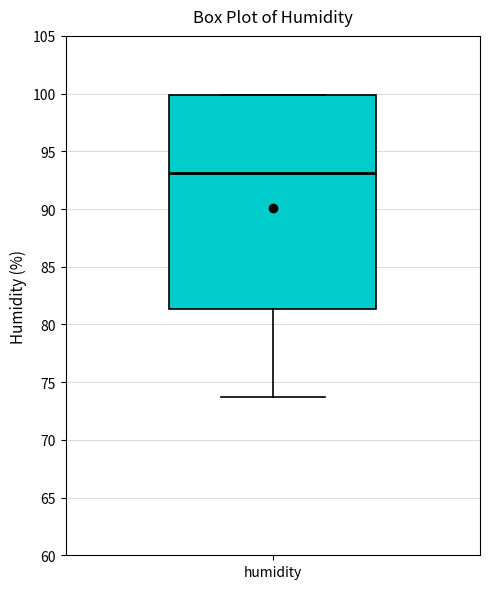

Where does the lower whisker of the box for humidity end on the y-axis? The values are not printed on the chart, so give them approximately, as read against the axis.

73.5